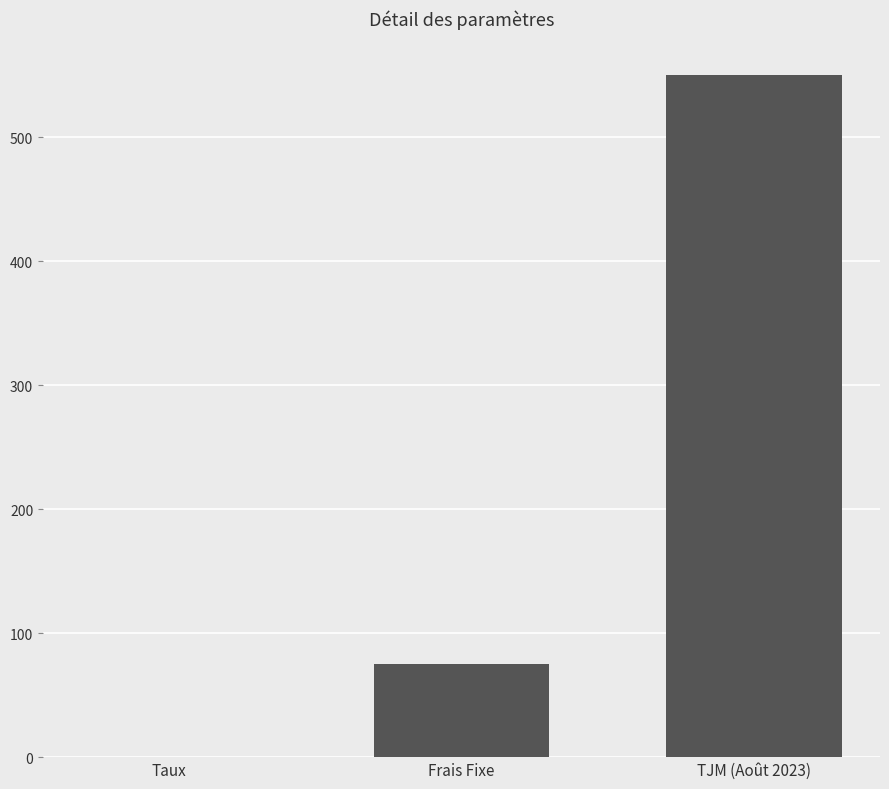

Are the bars horizontal?

No